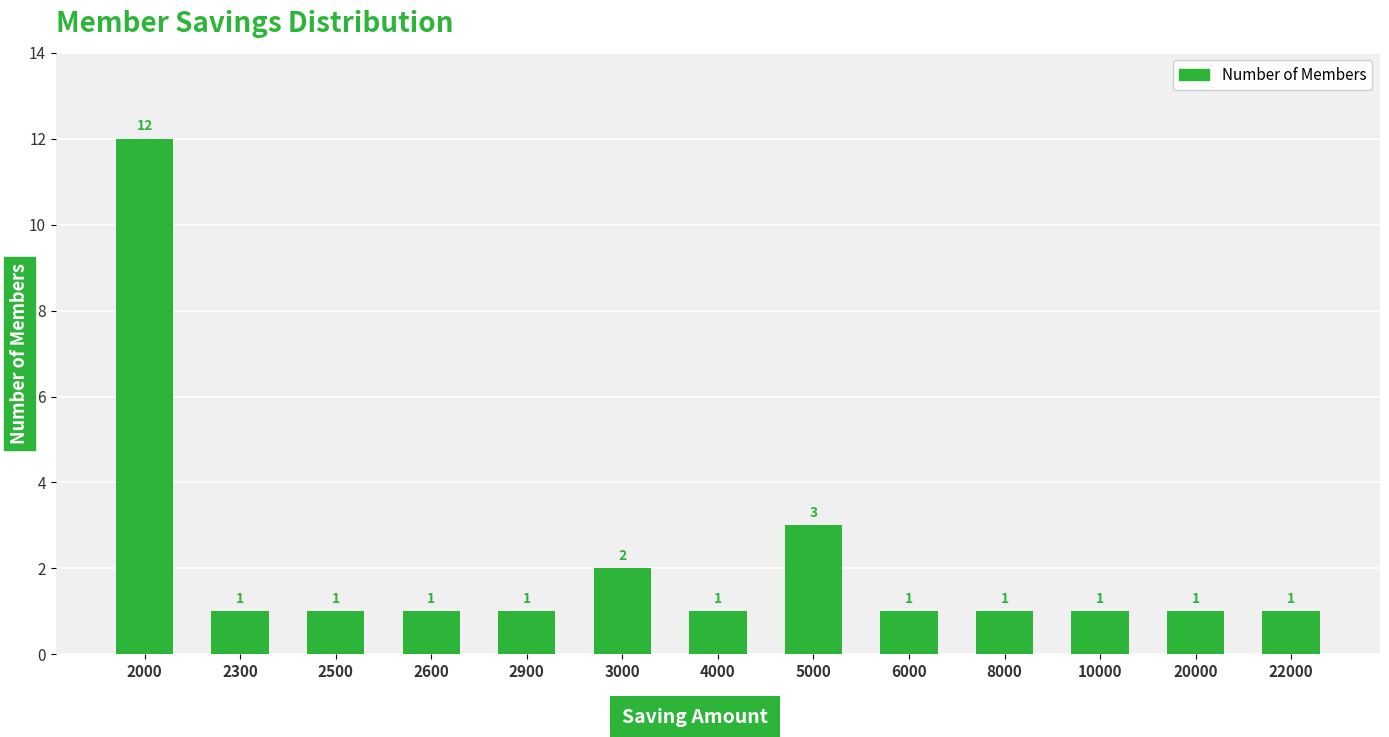

How many bars are there in total?

13